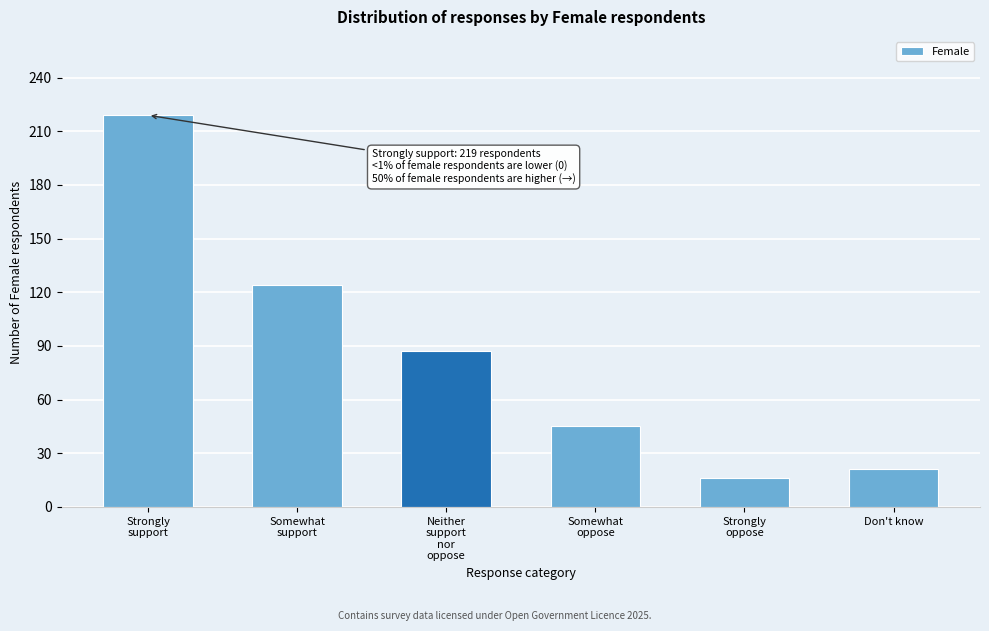

Reading left to right, extract all data points from this chart.

219	124	87	45	16	21